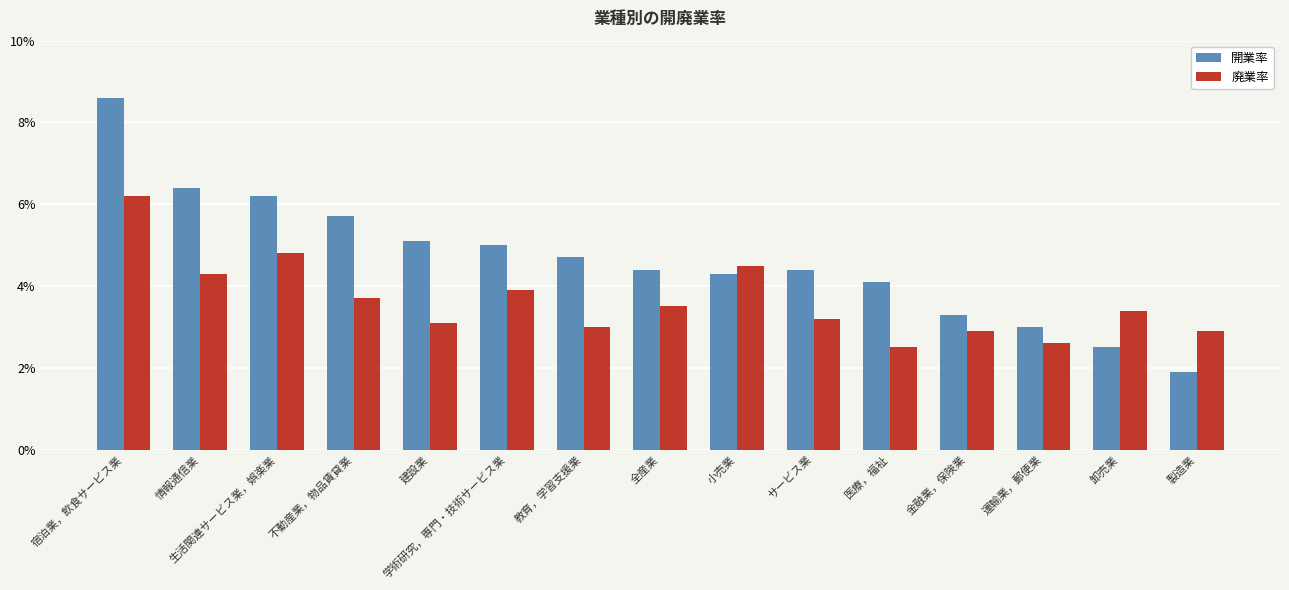

Does the chart contain stacked bars?

No